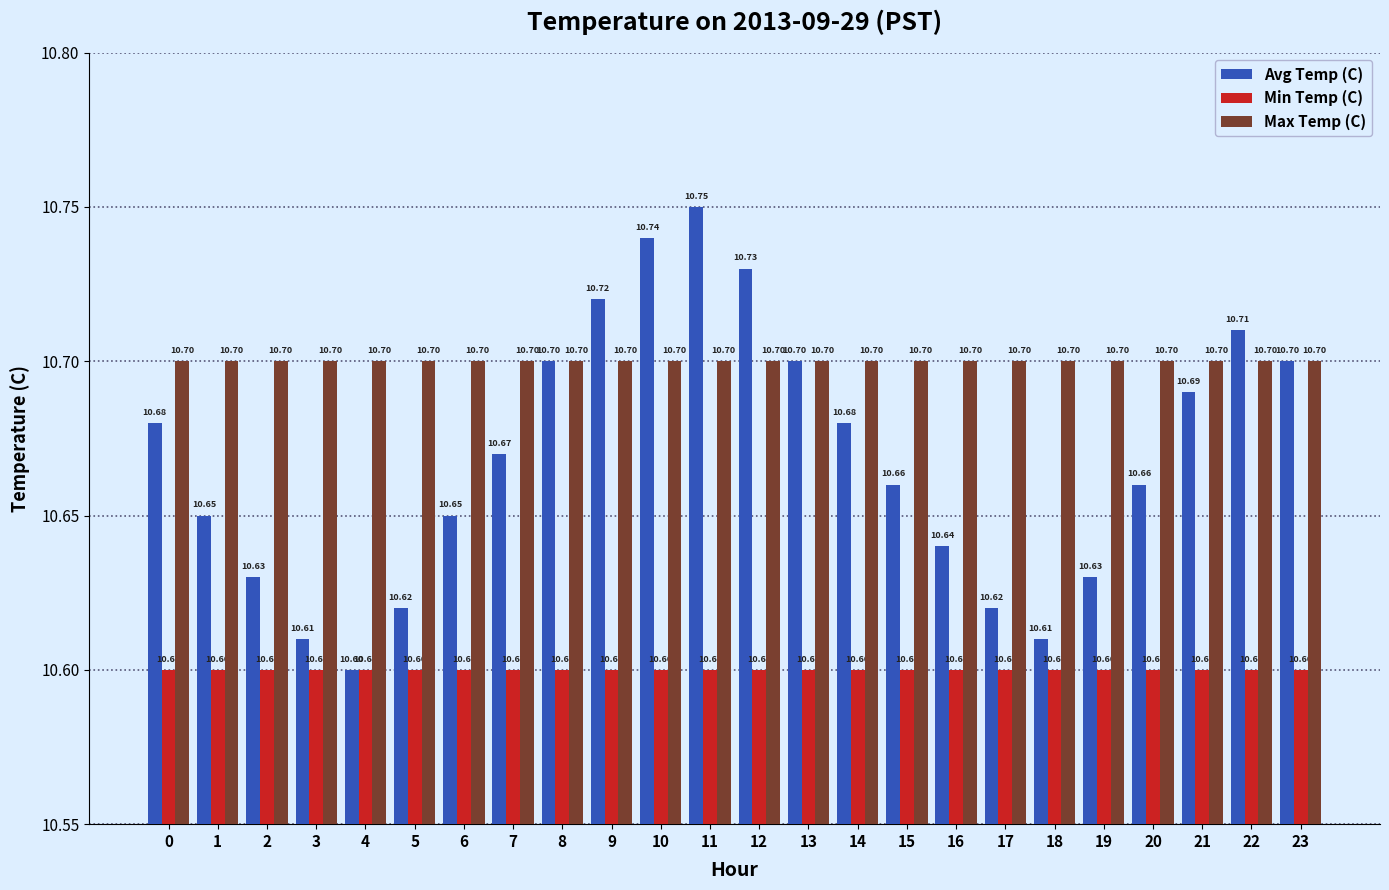

Is the value of Max Temp (C) at 2 greater than the value of Avg Temp (C) at 14?

Yes